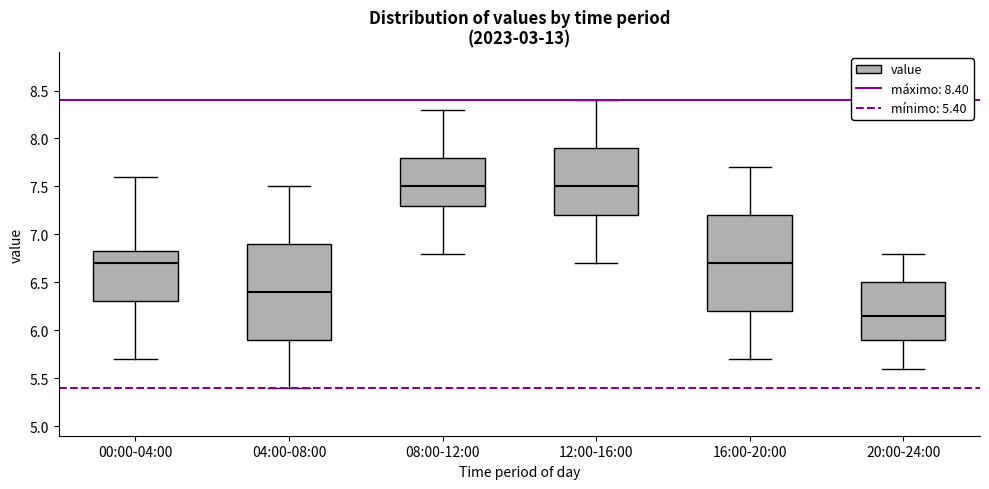

Reading left to right, transcribe this box plot: for each box, give where its median line is, the range the box spans, and where its two whiskers end, as read against the y-axis. The values are not printed on the chart, so give them approximately, as read against the axis.

00:00-04:00: median 6.70, box 6.30 to 6.85, whiskers 5.70 to 7.60
04:00-08:00: median 6.40, box 5.90 to 6.90, whiskers 5.40 to 7.50
08:00-12:00: median 7.50, box 7.30 to 7.80, whiskers 6.80 to 8.30
12:00-16:00: median 7.50, box 7.20 to 7.90, whiskers 6.70 to 8.40
16:00-20:00: median 6.70, box 6.20 to 7.20, whiskers 5.70 to 7.70
20:00-24:00: median 6.15, box 5.90 to 6.50, whiskers 5.60 to 6.80